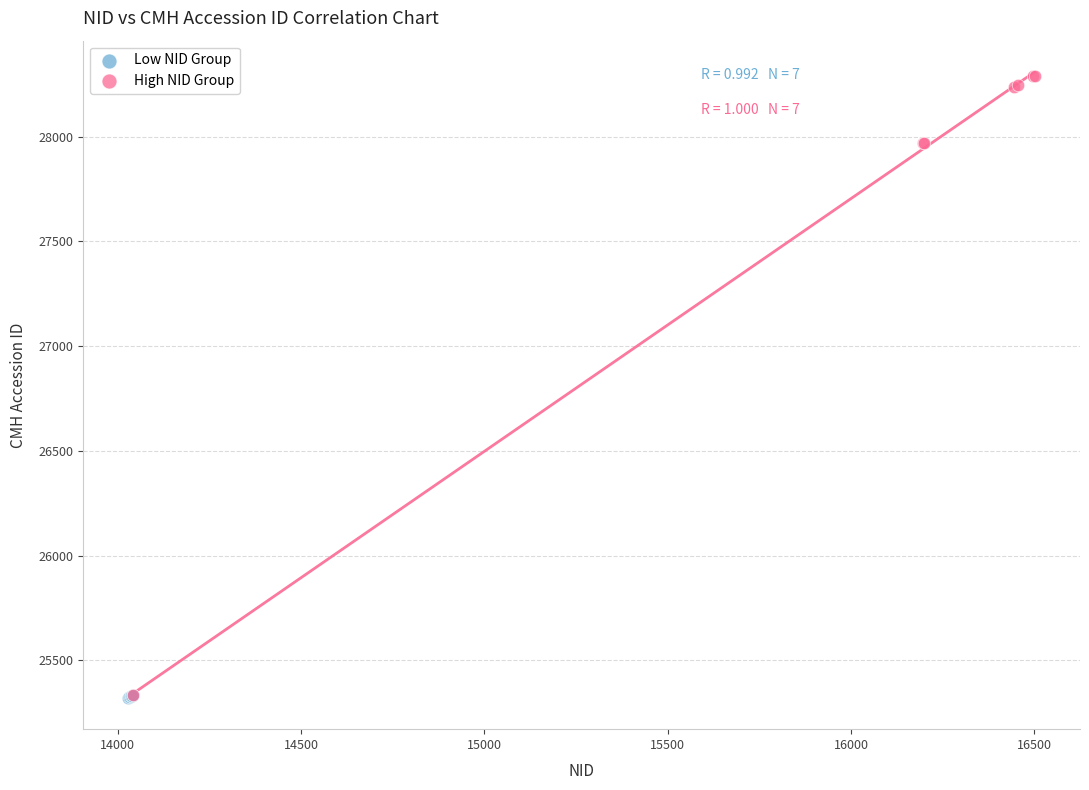

Which series reaches the maximum Y coordinate?

High NID Group